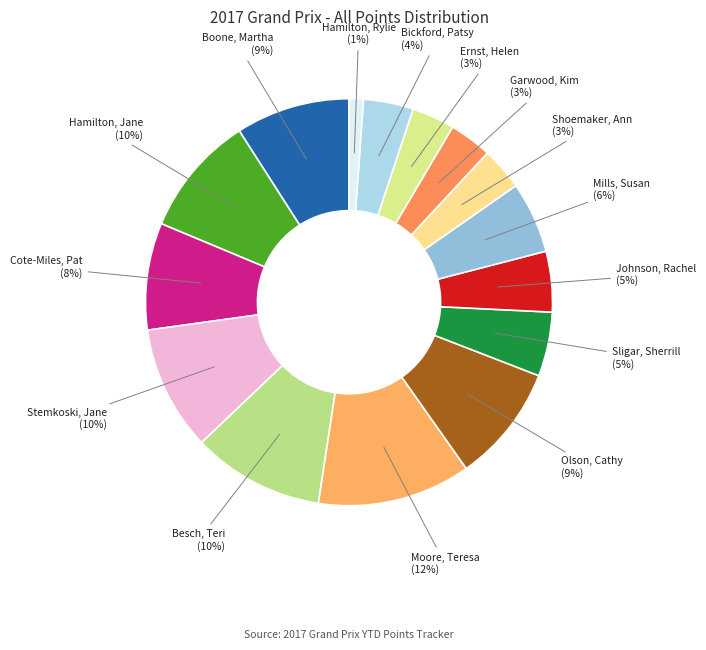

Is there a majority slice in this chart?

No